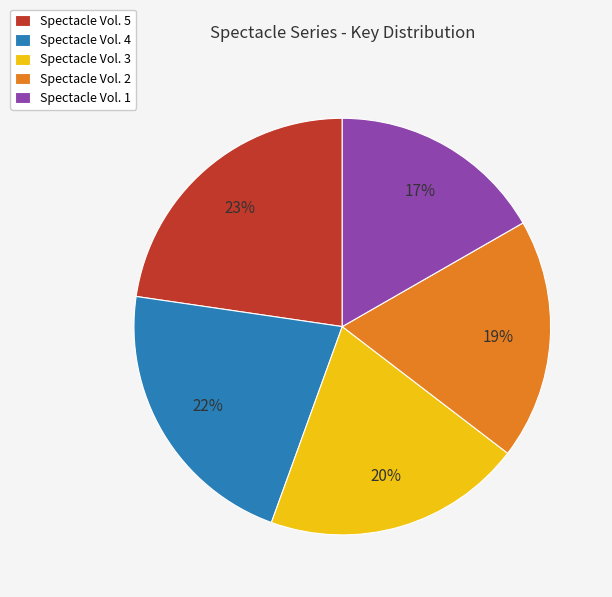

Rank the categories by value from lowest to highest.

Spectacle Vol. 1, Spectacle Vol. 2, Spectacle Vol. 3, Spectacle Vol. 4, Spectacle Vol. 5